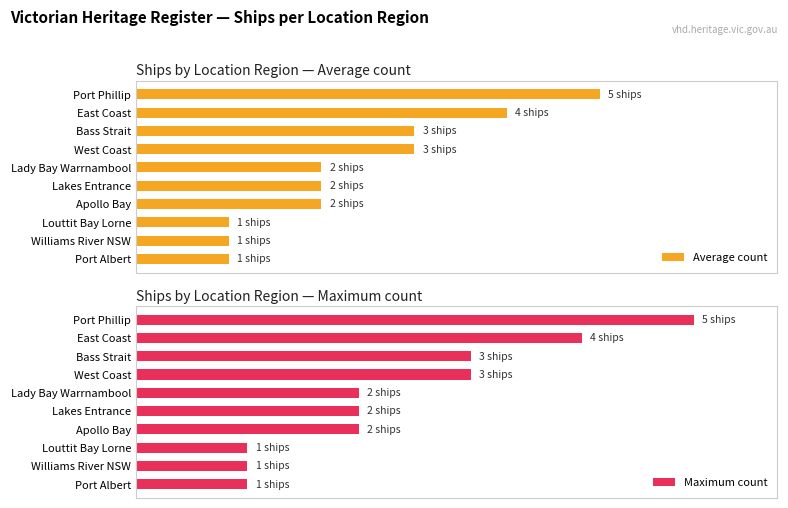

The Average count series shows 29.1 at Williams River NSW. True or false?

False